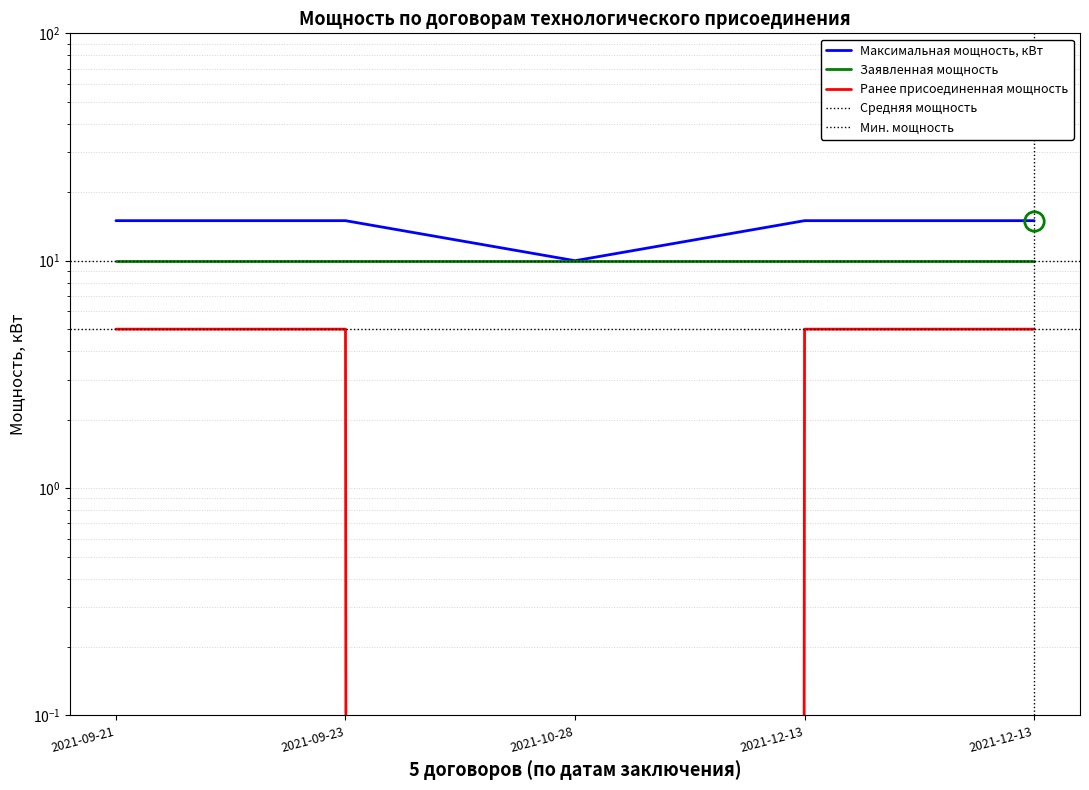

What is the difference between the maximum and minimum values in the Максимальная мощность, кВт series?

5